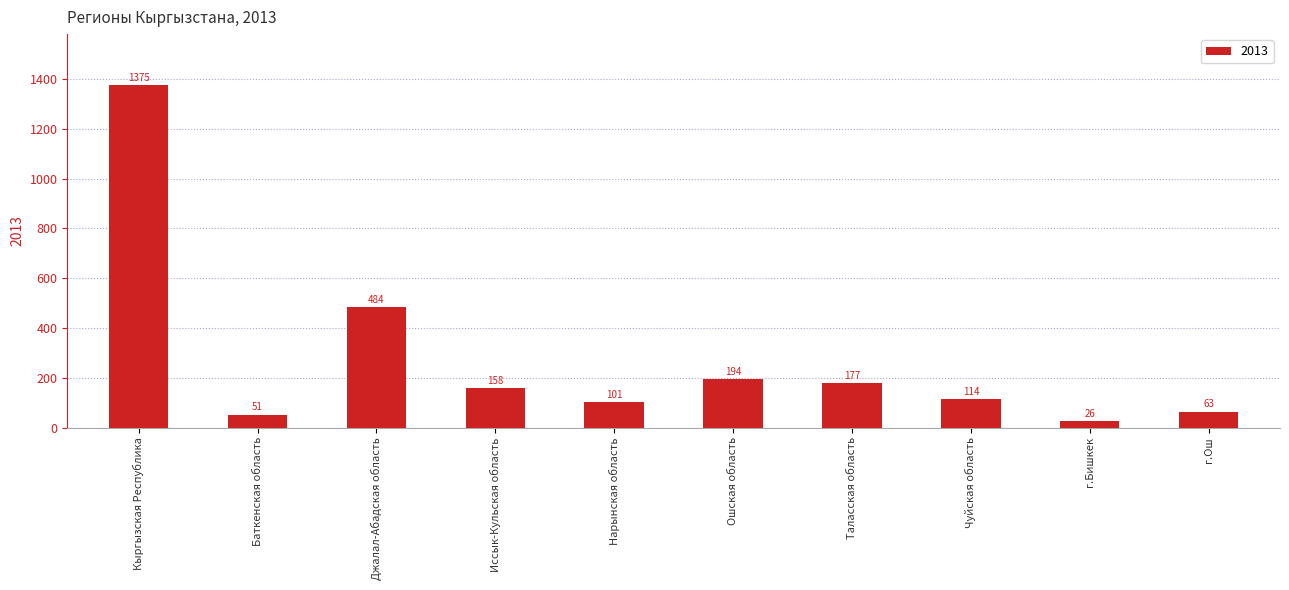

At which label is the value closest to 700?

Джалал-Абадская область